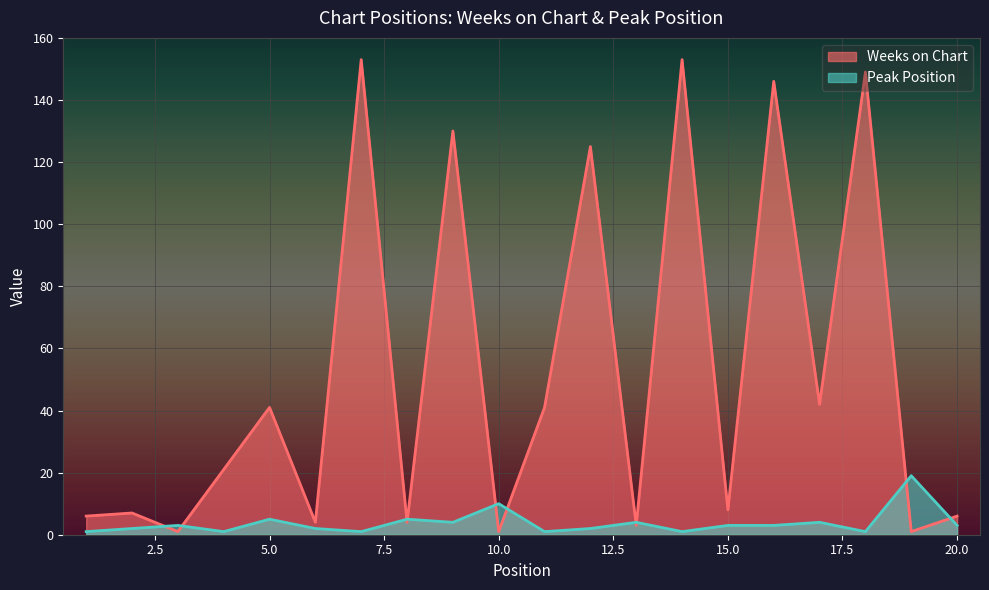

True or false: Weeks on Chart has a value of 59 at 17.

False